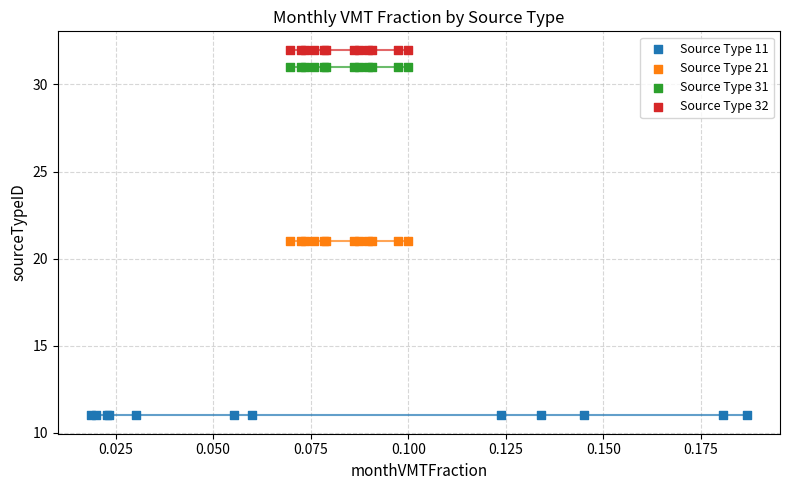

Which series reaches the minimum Y coordinate?

Source Type 11